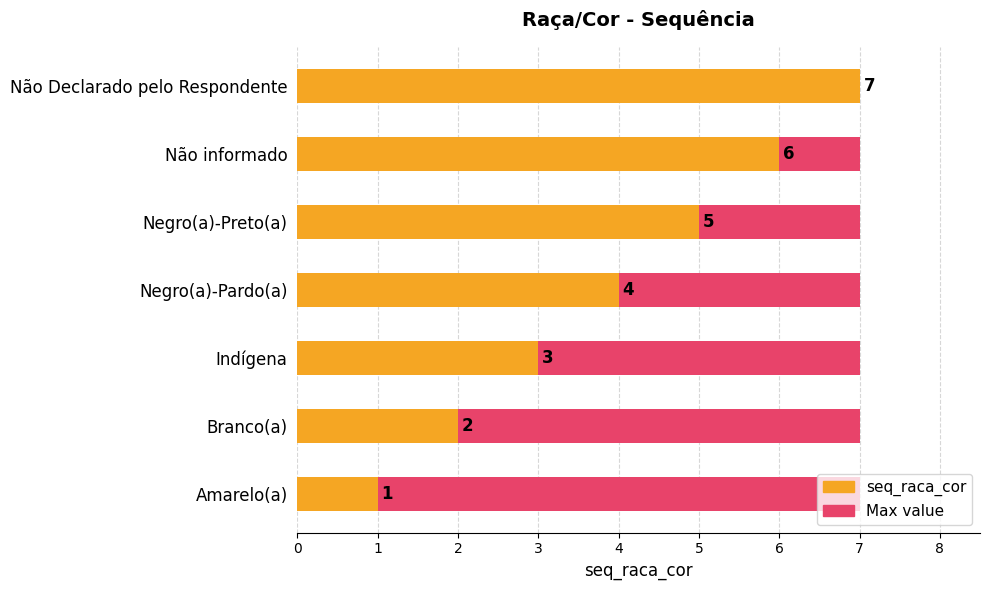

What is the greatest value displayed?

7